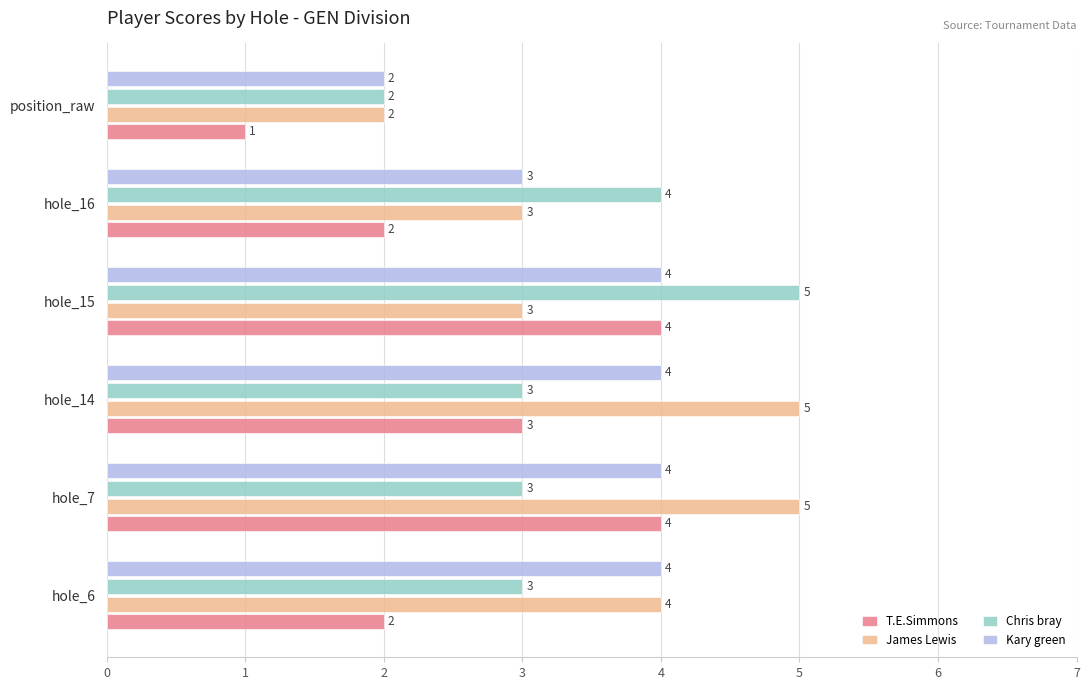

At how many categories does at least one series exceed 3?

5